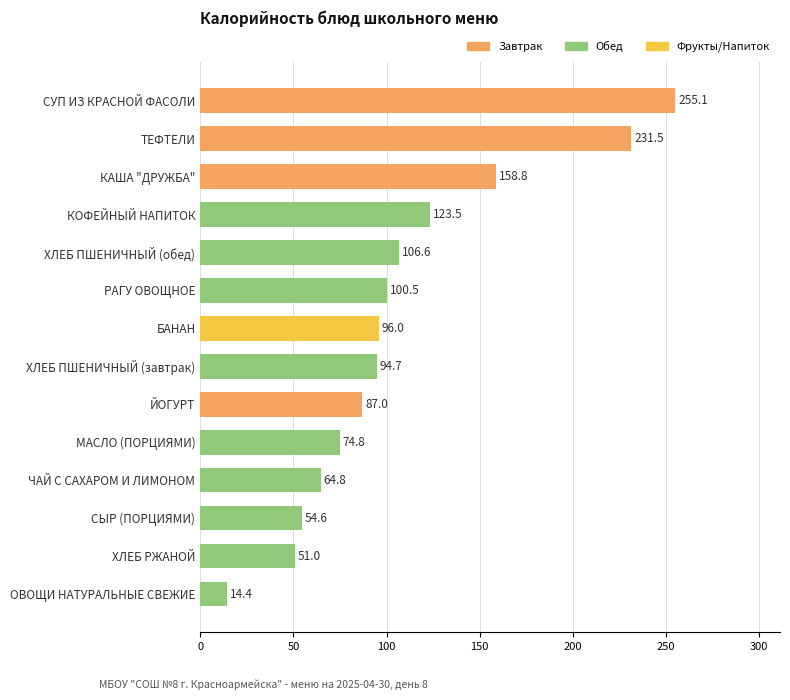

How many data points are less than 96?

7